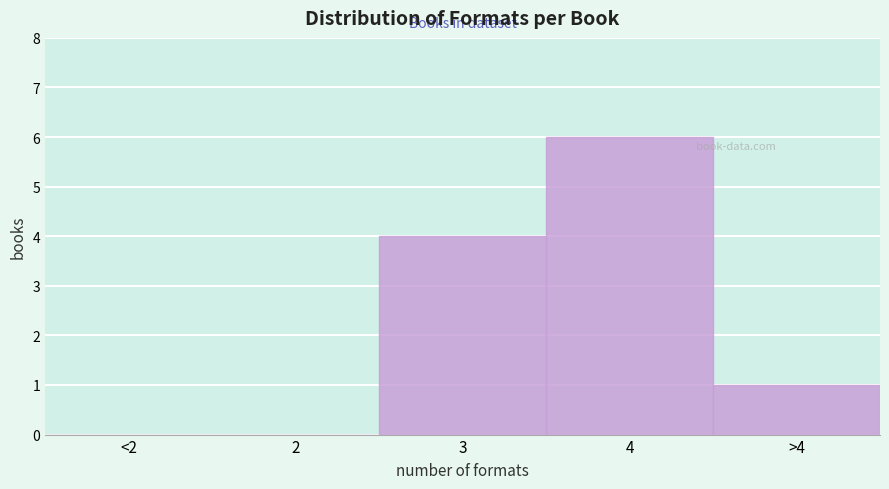

Reading right to left, list all the values displayed in this chart.

>4=1	4=6	3=4	2=0	<2=0